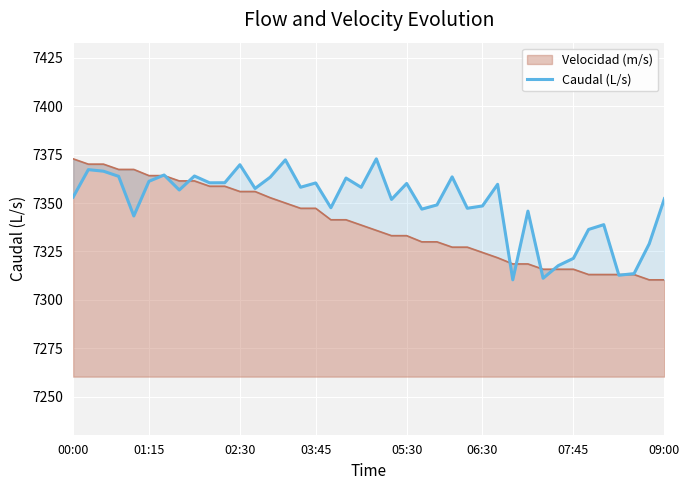

Which category has the lowest value across all series?

29